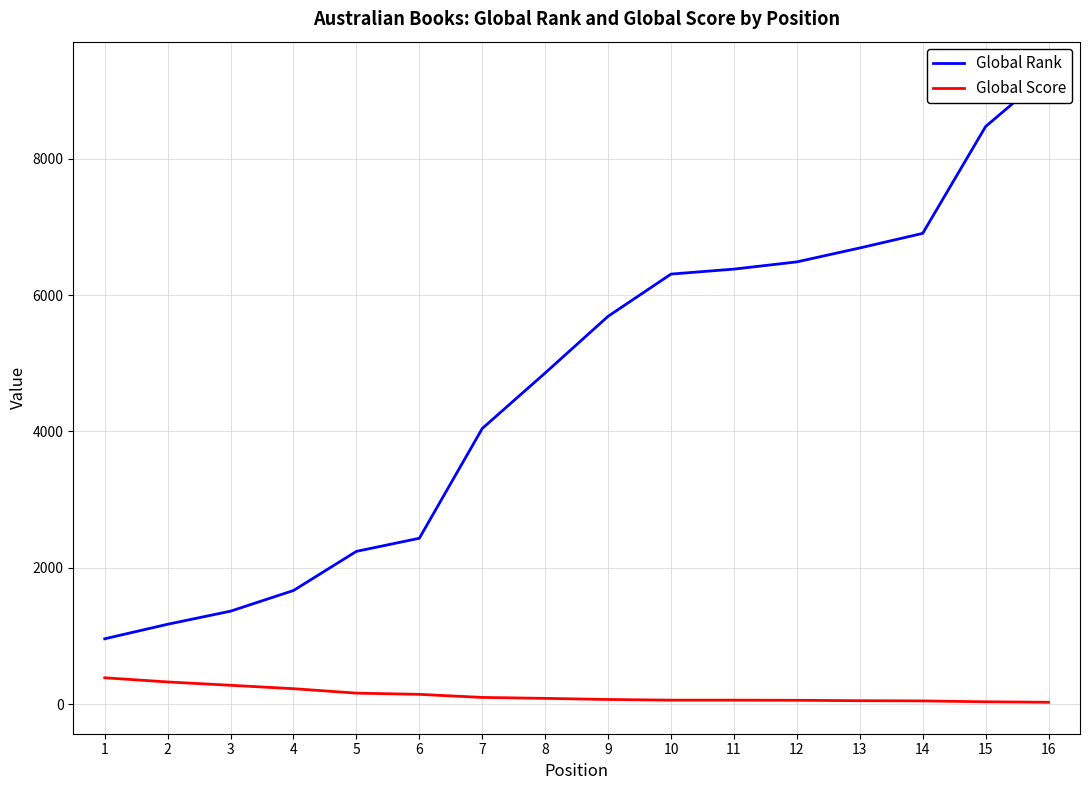

What is the total value across all series at 2?

1500